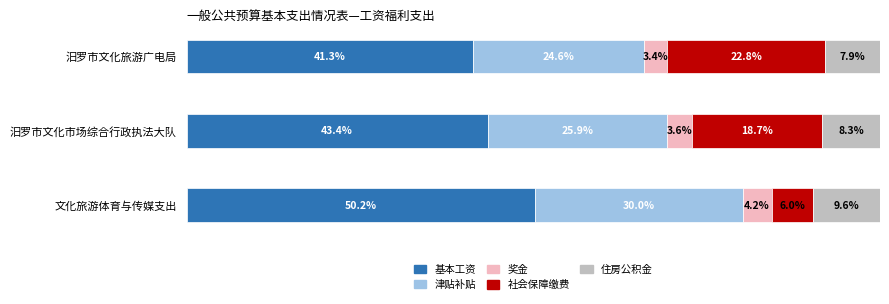

At which label does 基本工资 reach its peak?

文化旅游体育与传媒支出